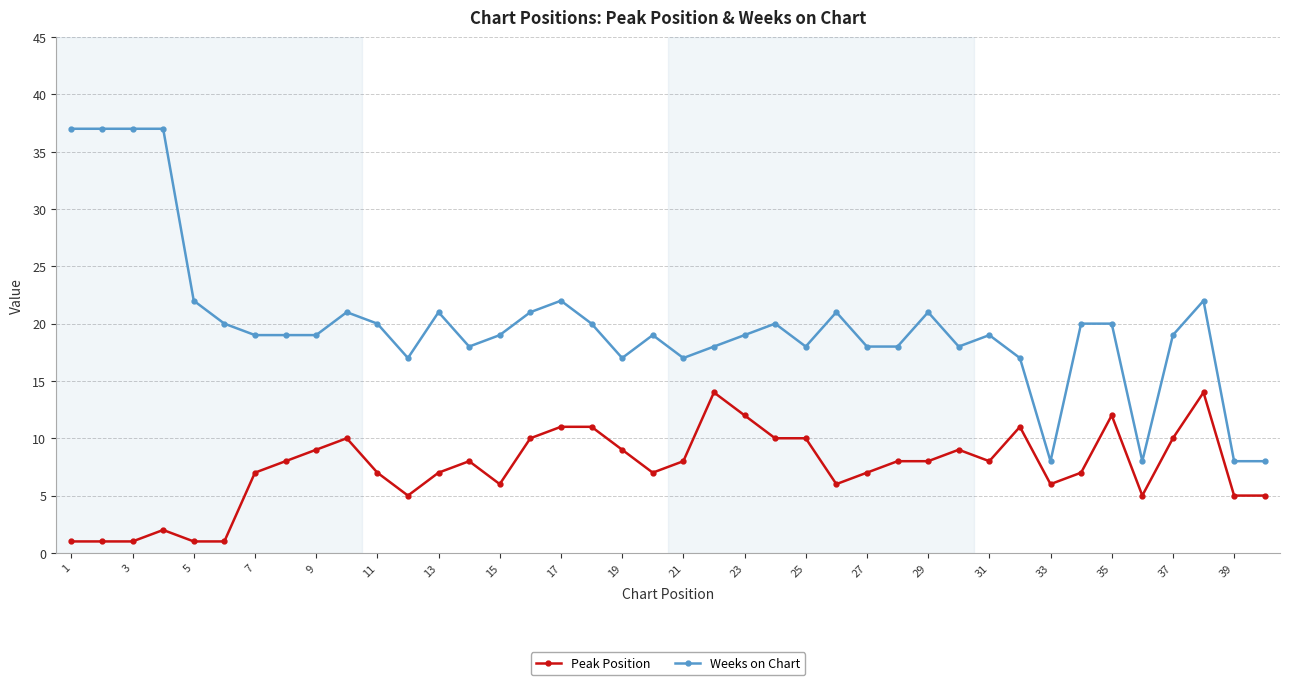

What is the minimum value for Weeks on Chart?

8